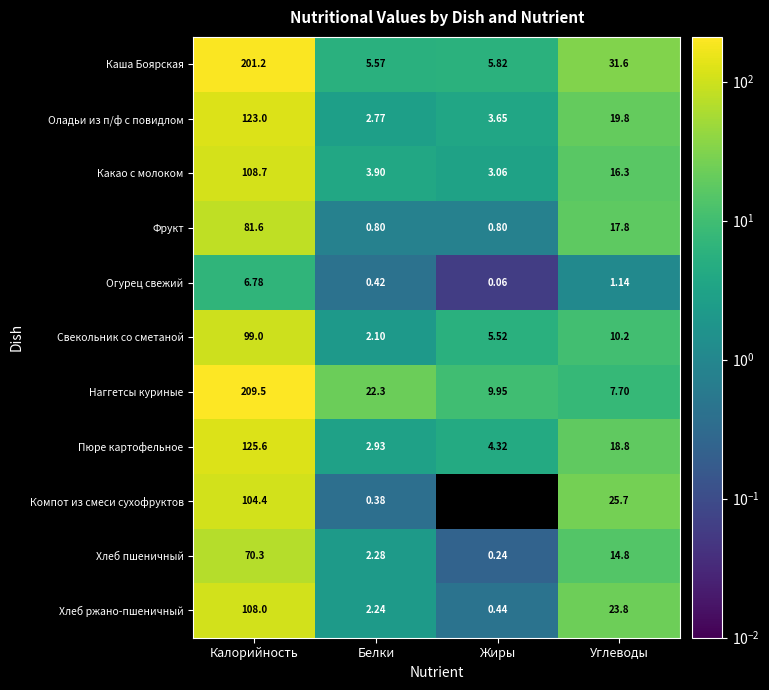

Where is Компот из смеси сухофруктов nearest to the value 52?

Углеводы